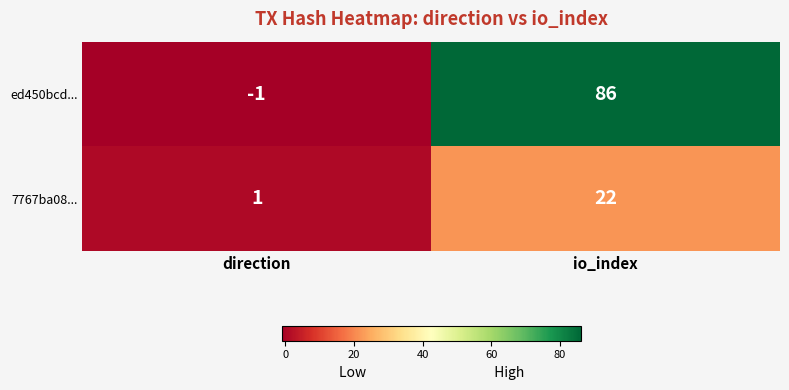

True or false: 7767ba08... has a value of 35 at io_index.

False